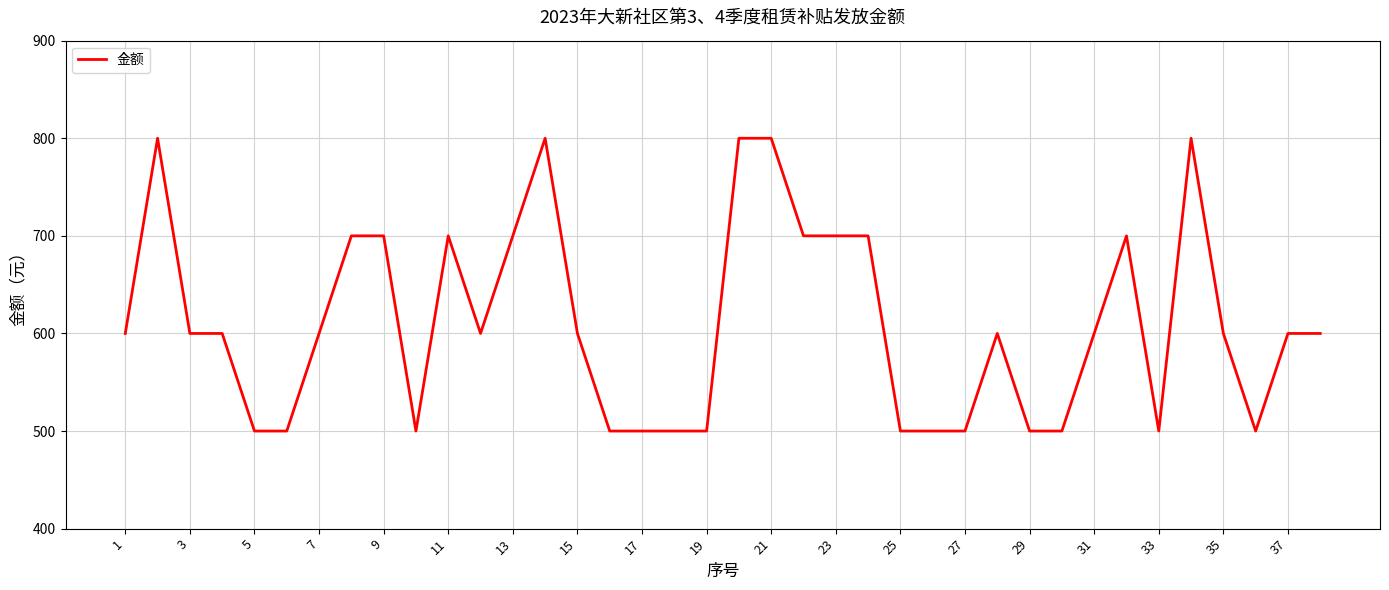

How many lines are shown in the chart?

1